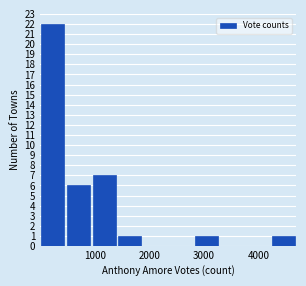

Which range on the x-axis has the tallest bar?

0 to 500